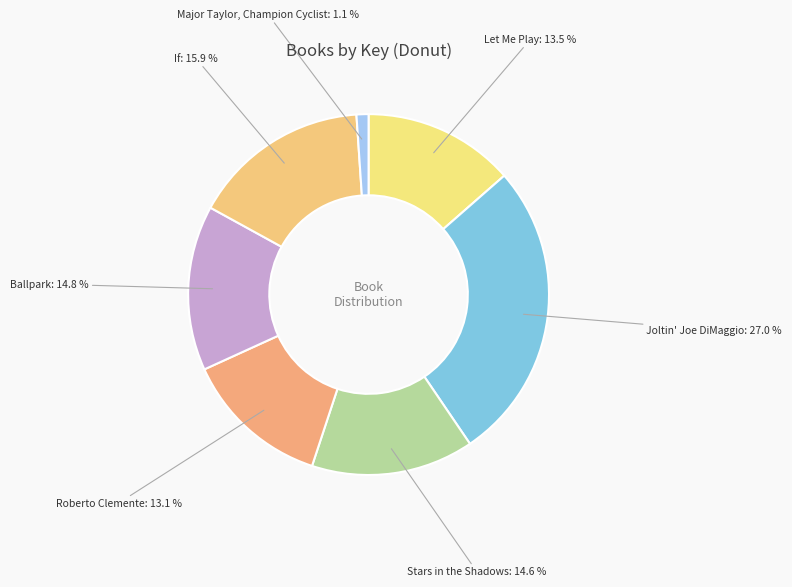

Is there any slice that represents more than half of the pie?

No